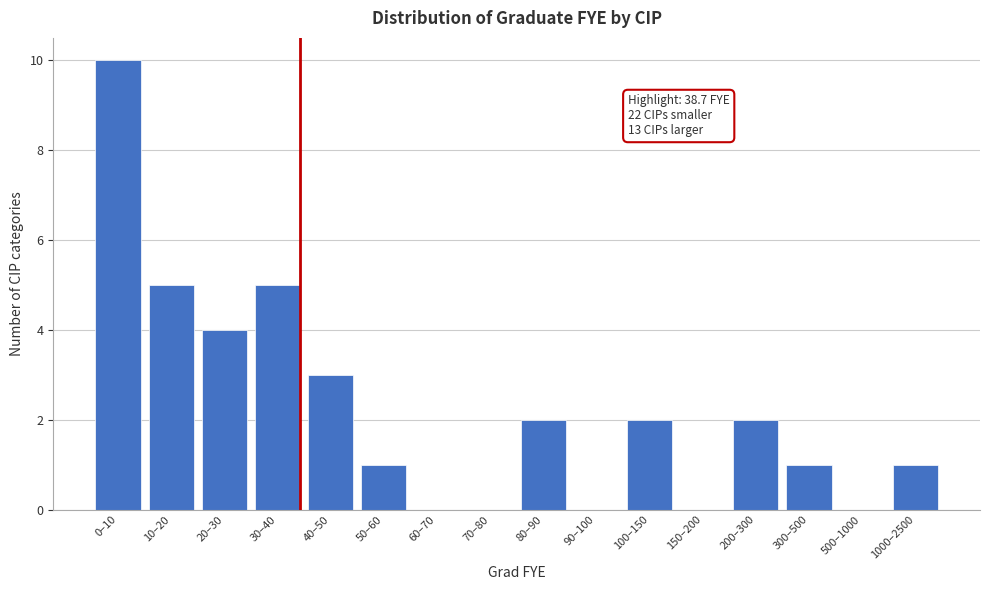

Reading left to right, transcribe all the data shown in this chart.

0–10=10	10–20=5	20–30=4	30–40=5	40–50=3	50–60=1	60–70=0	70–80=0	80–90=2	90–100=0	100–150=2	150–200=0	200–300=2	300–500=1	500–1000=0	1000–2500=1